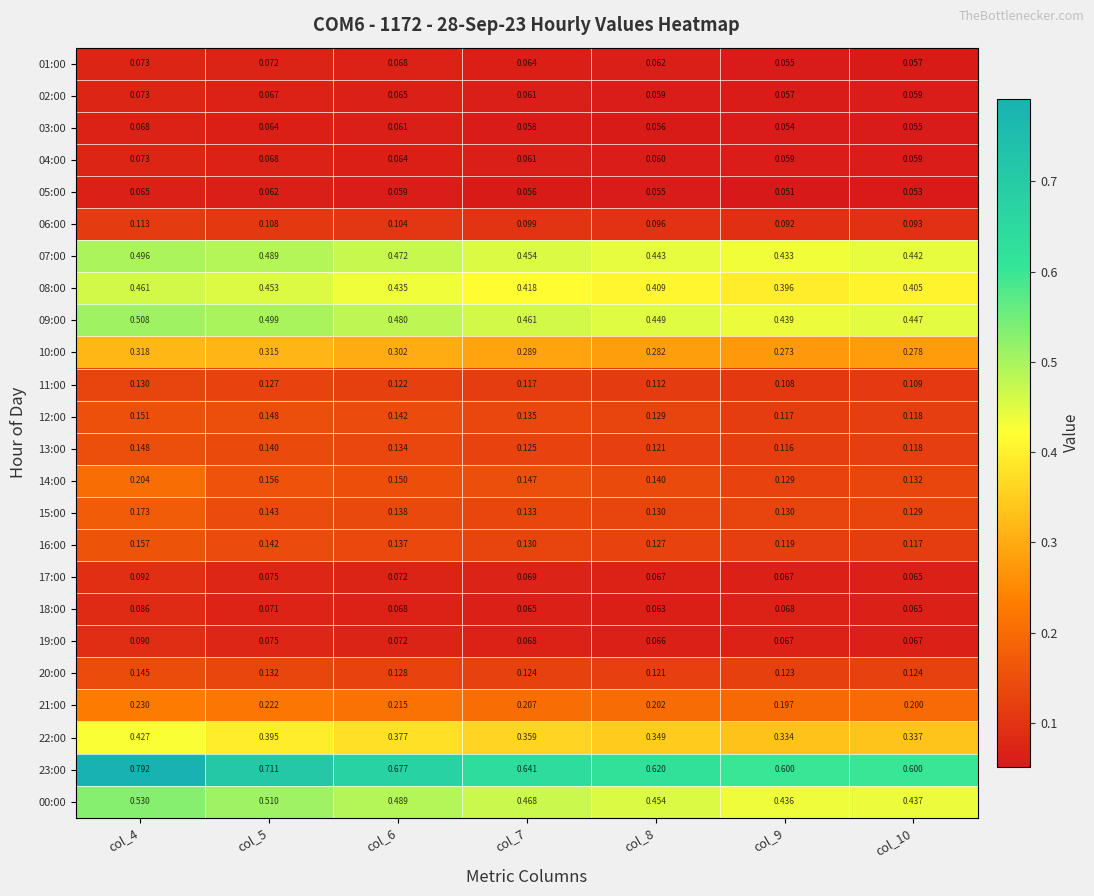

Is the value of 00:00 at col_7 greater than the value of 11:00 at col_5?

Yes